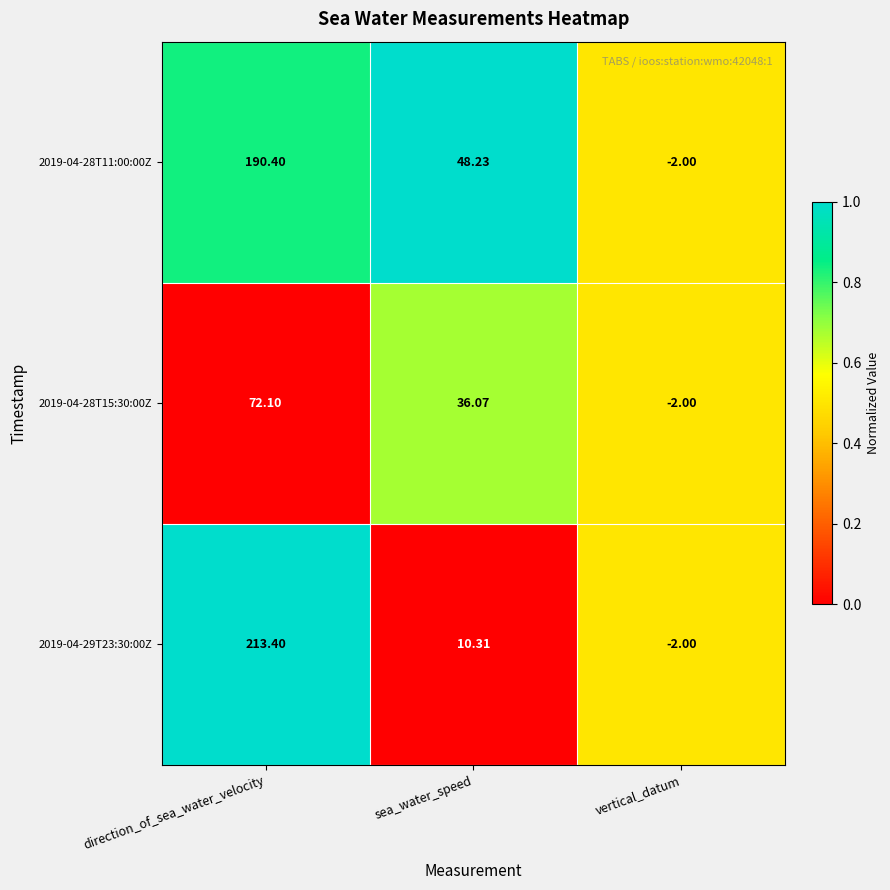

Rank the categories by 2019-04-28T15:30:00Z value from lowest to highest.

vertical_datum, sea_water_speed, direction_of_sea_water_velocity